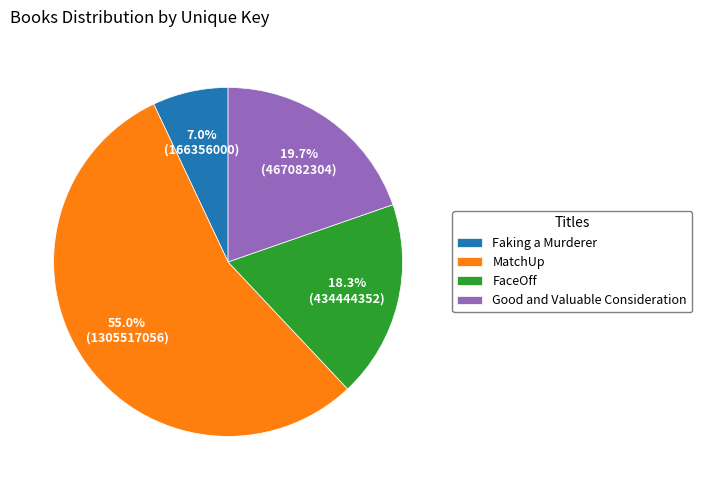

Does any single category account for the majority?

Yes